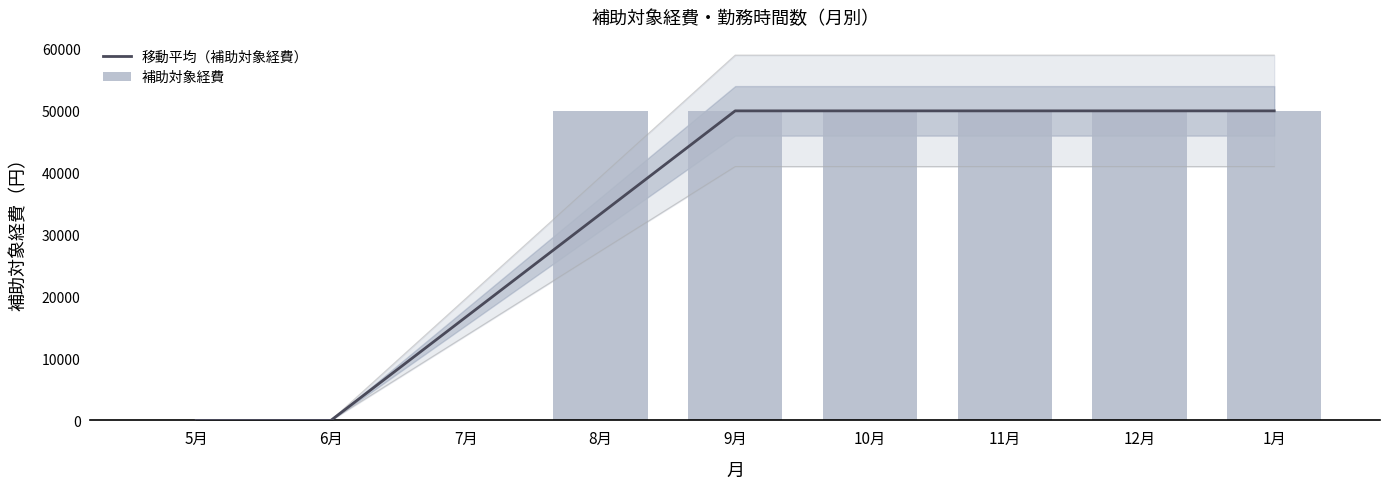

What is the greatest value displayed?

50000.0